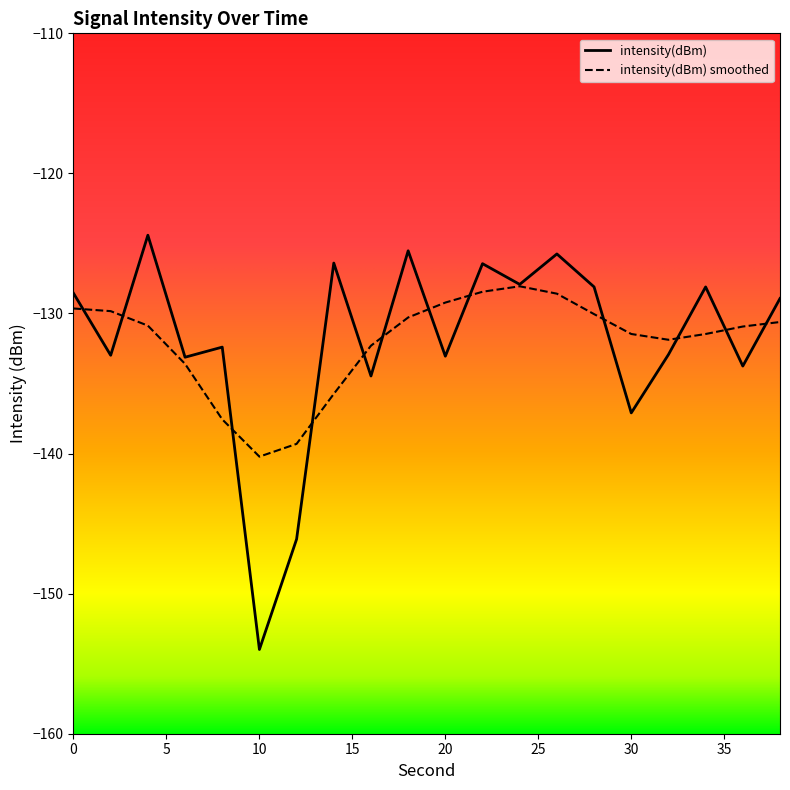

Is it true that the value at 14 is -126.4?

True